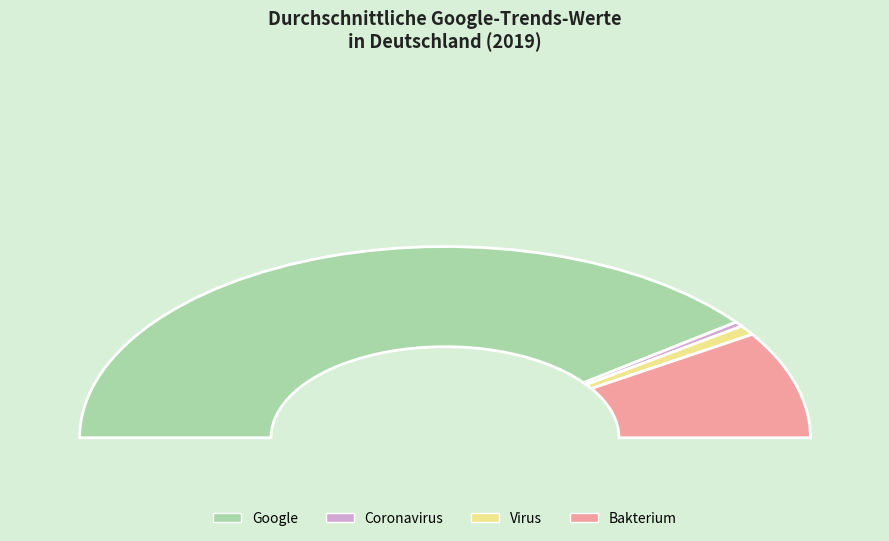

Which has a higher value, Google or Virus?

Google